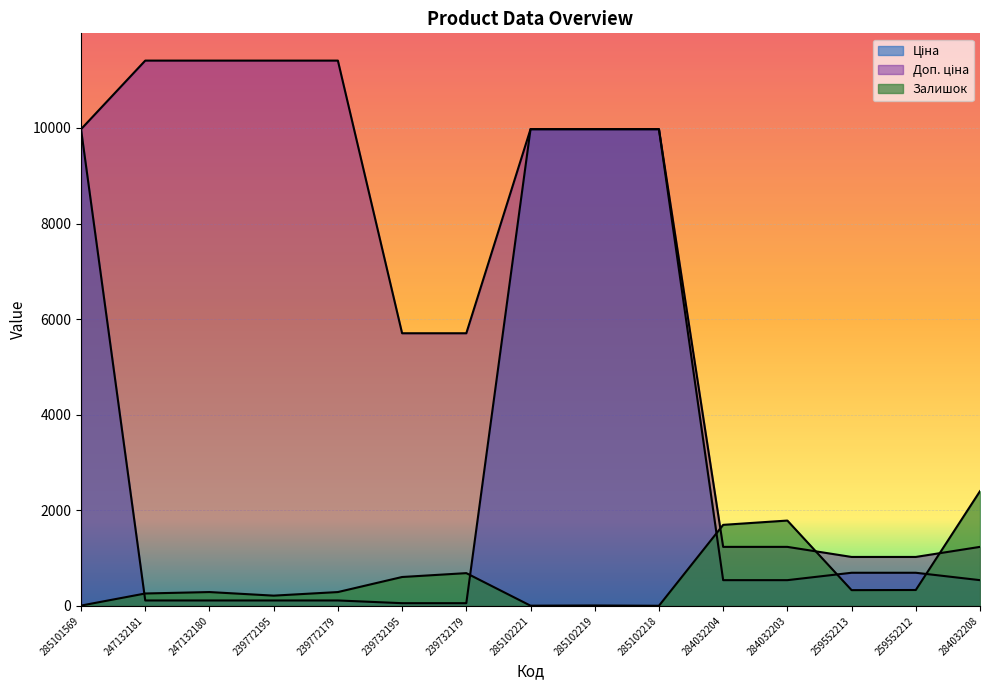

True or false: Доп. ціна and Залишок cross at least once.

True